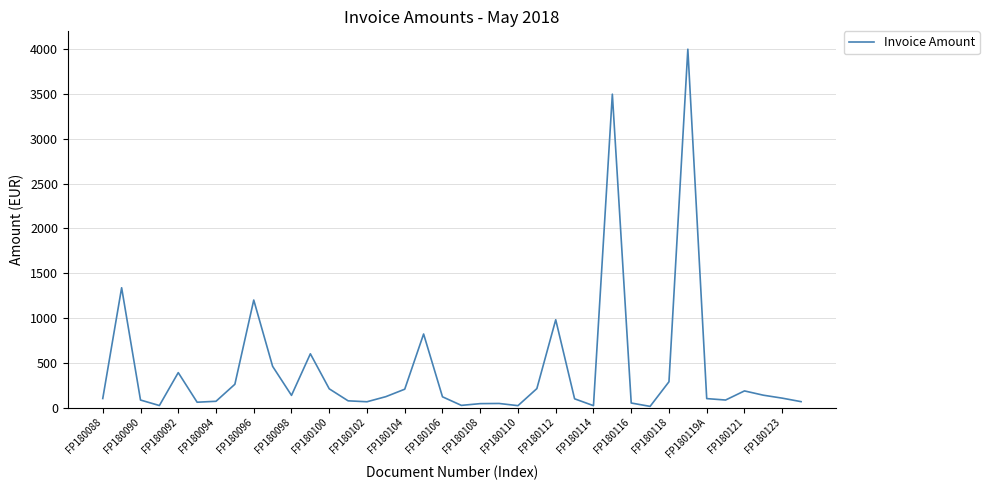

What is the difference between the maximum and minimum values?

3986.8